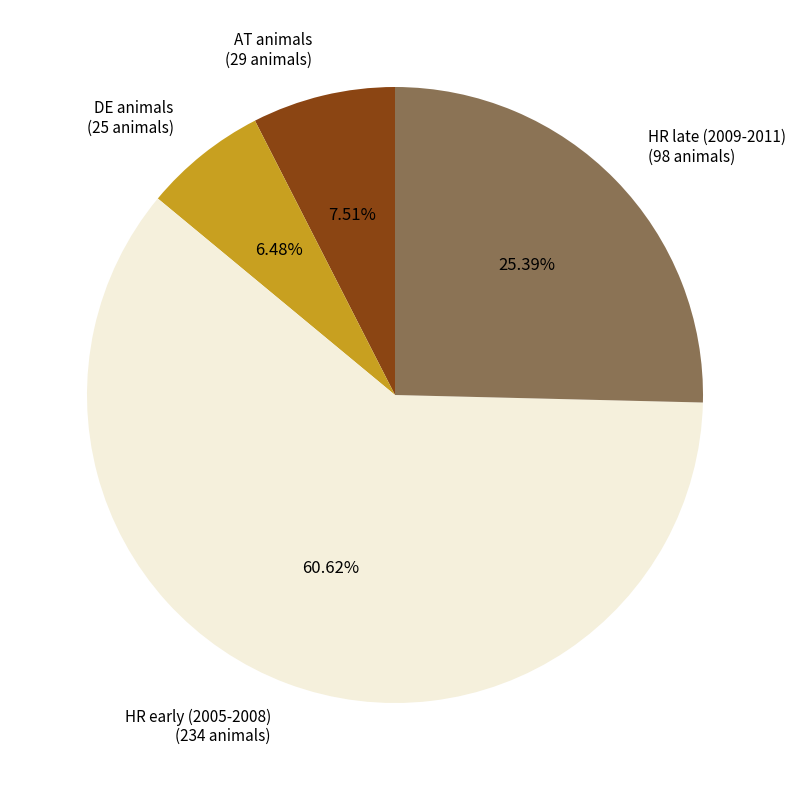

Rank the categories by value from lowest to highest.

DE animals (25 animals), AT animals (29 animals), HR late (2009-2011) (98 animals), HR early (2005-2008) (234 animals)